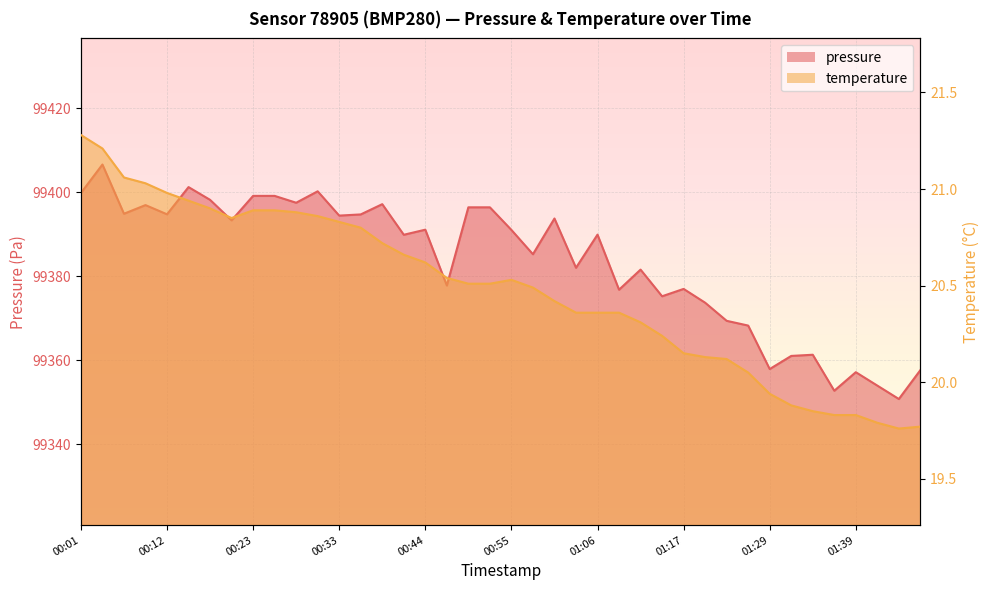

At which label does temperature first exceed 20?

00:01